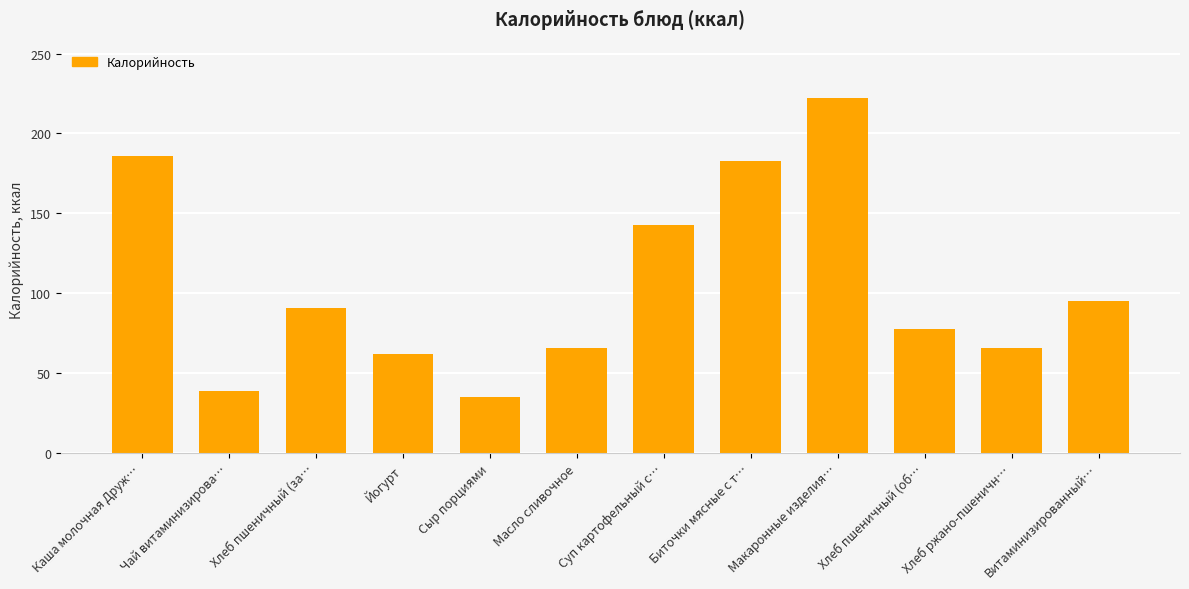

What is the label of the 2nd bar from the left?

Чай витаминизирова…